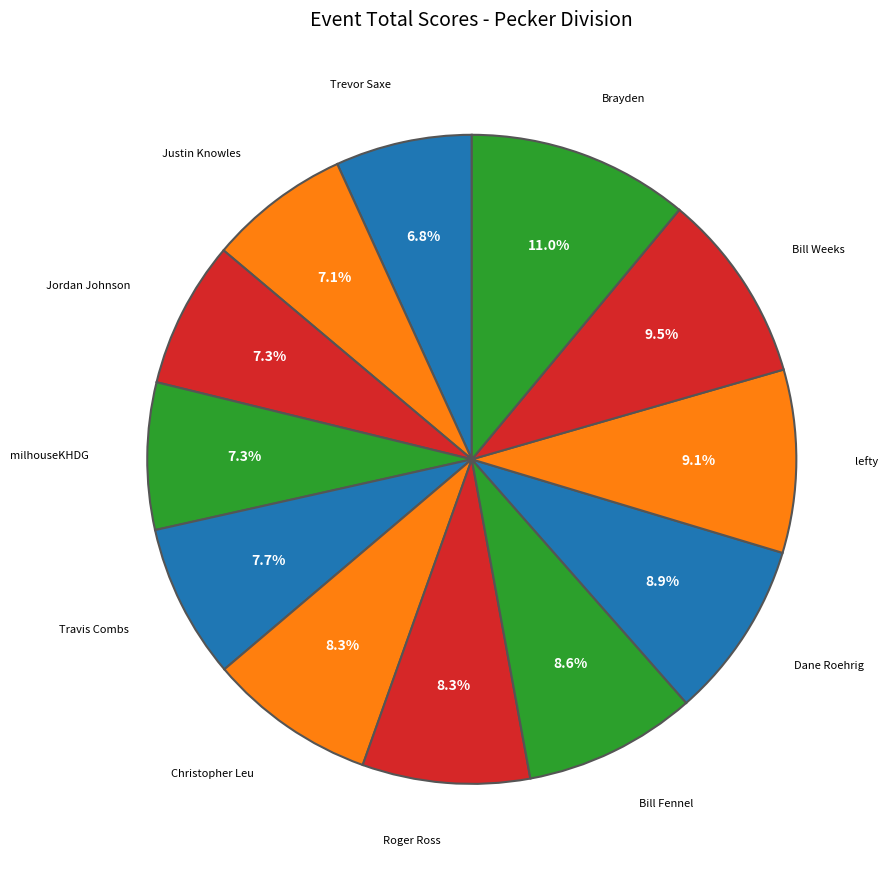

To the nearest percent, what percentage of the pie is Dane Roehrig?

9%